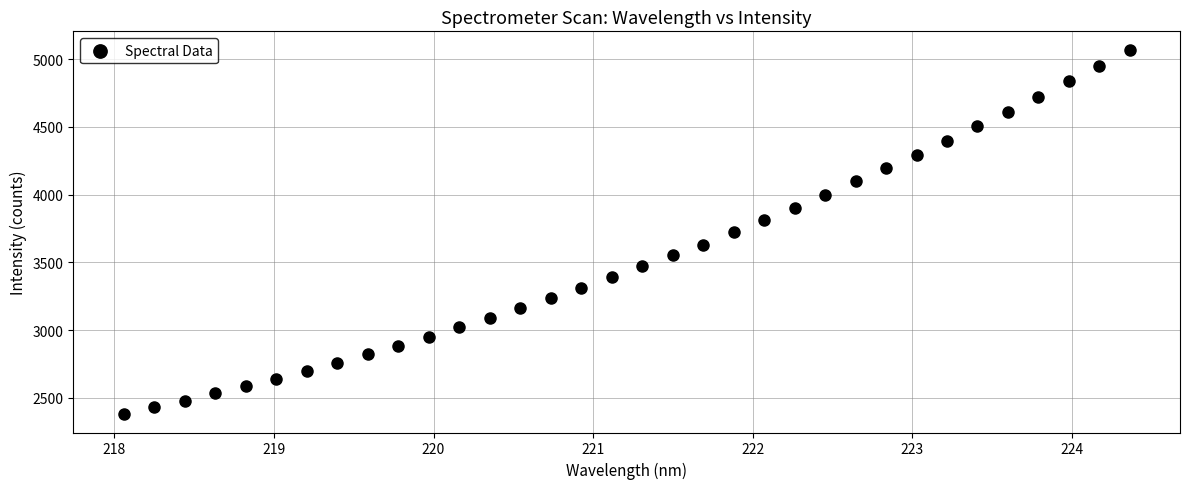

What is the range of Y values (max minus min)?

2690.1